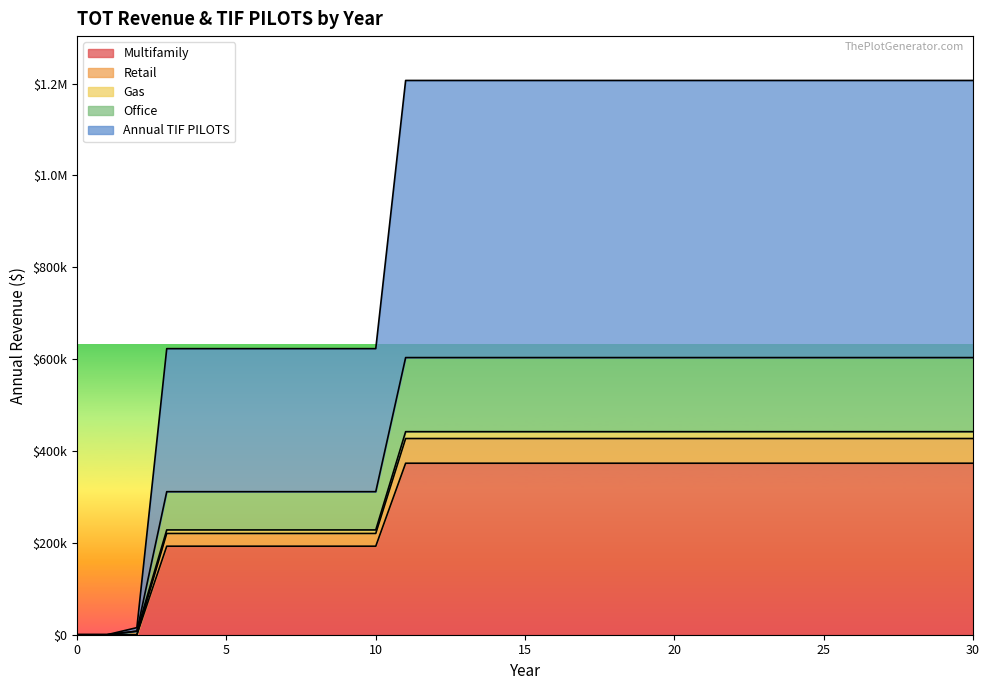

What are all the series names shown in the legend?

Multifamily, Retail, Gas, Office, Annual TIF PILOTS